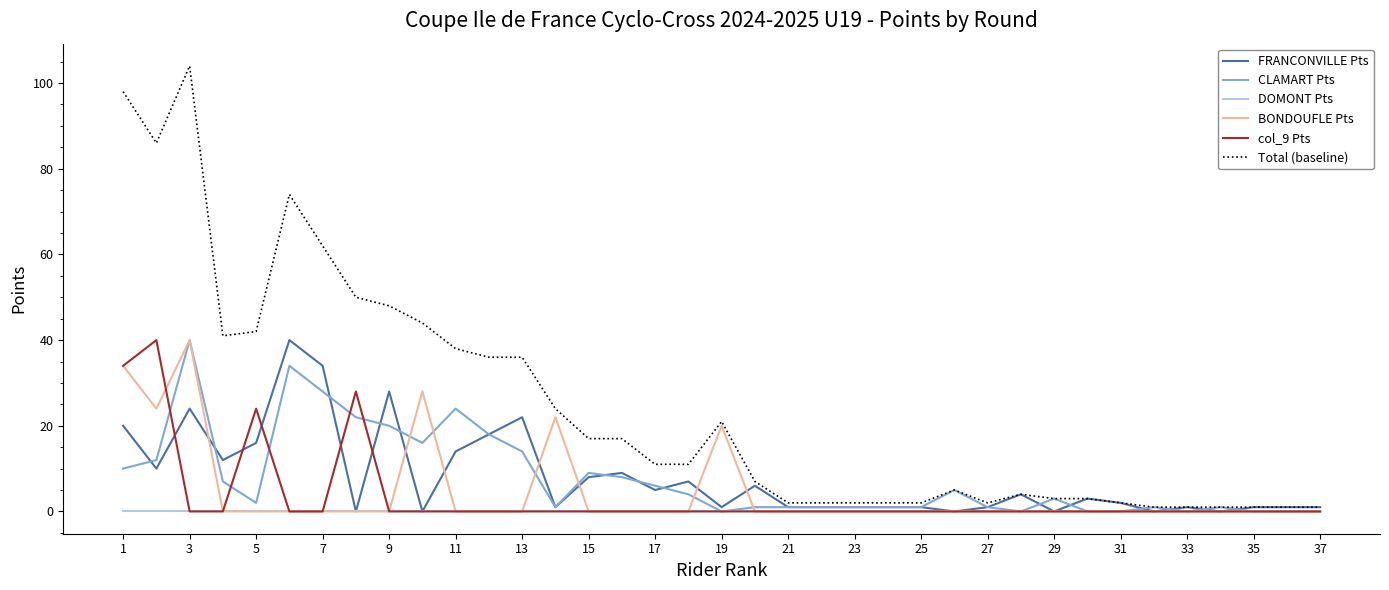

Which series has the largest total across all categories?

Total (baseline)